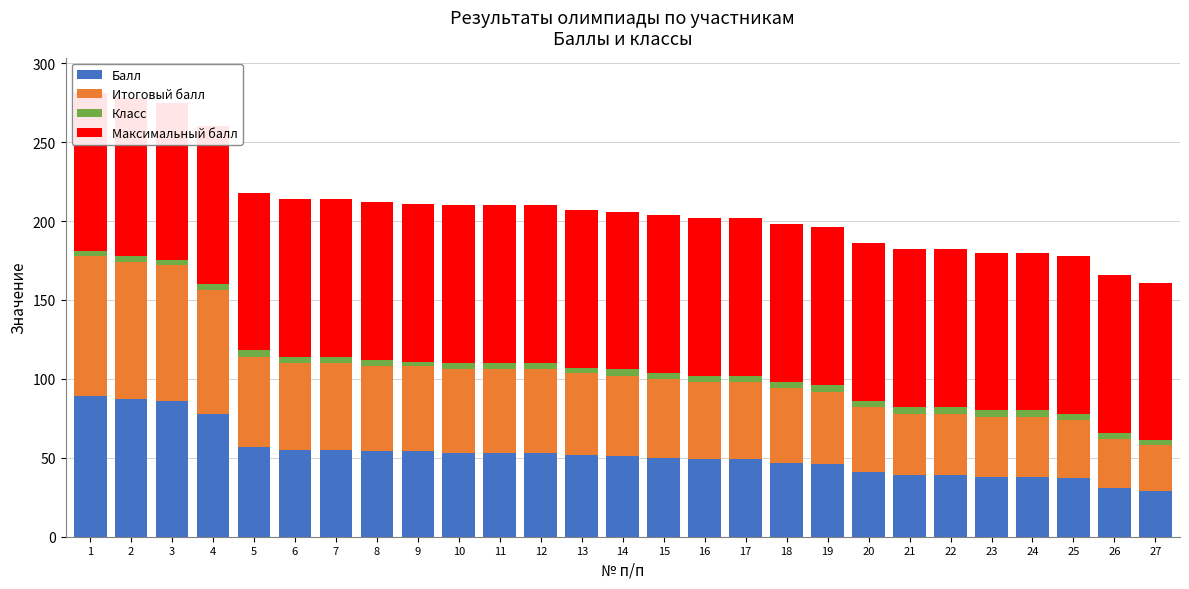

Which series has the widest spread of values?

Балл